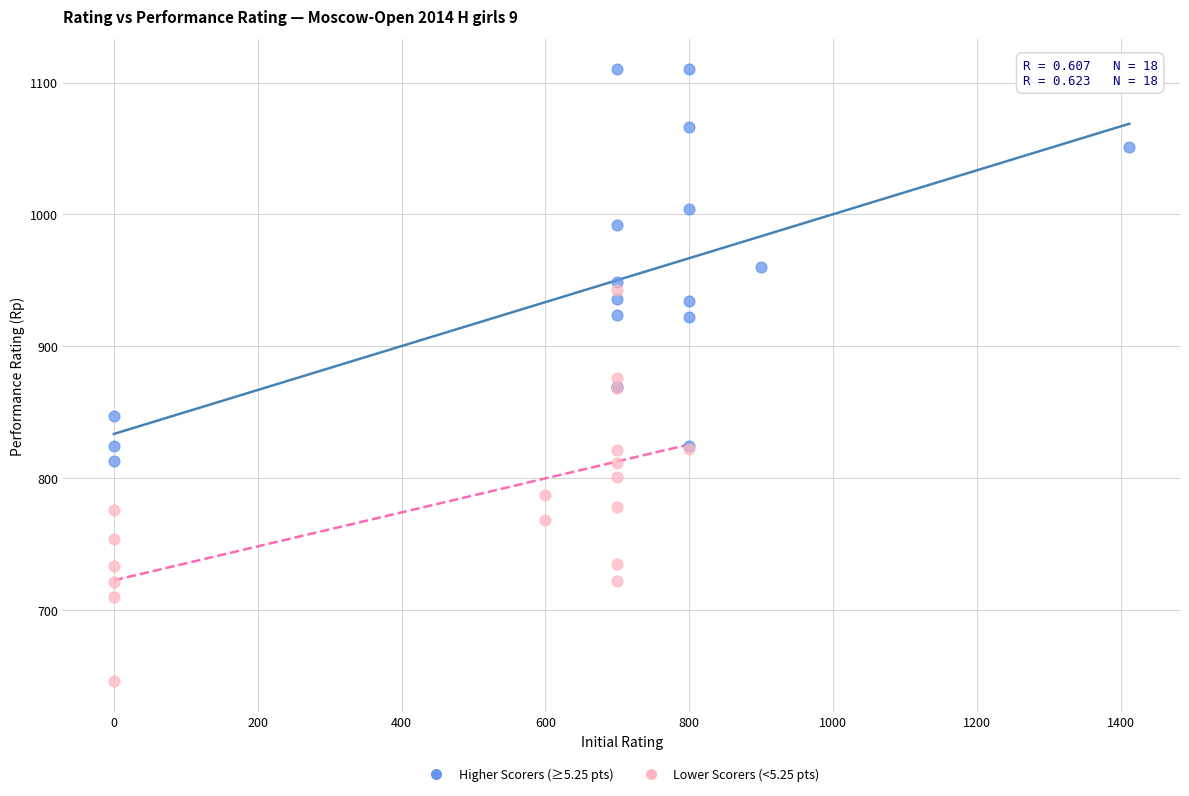

Which series contains the lowest Y value?

Lower Scorers (<5.25 pts)